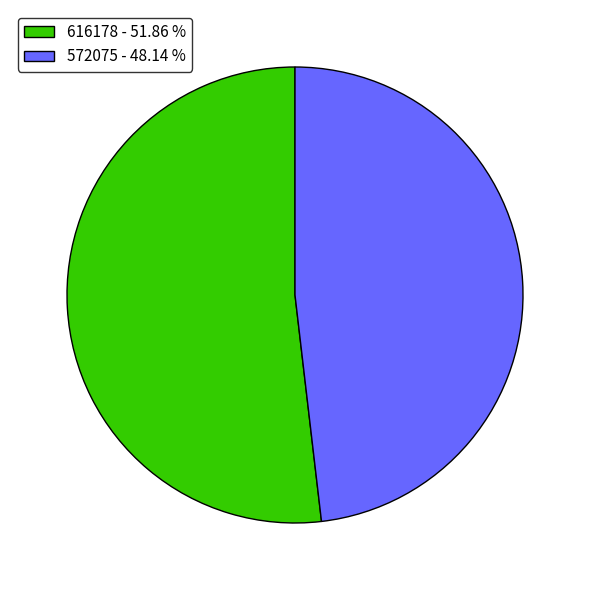

Combined, do 616178 and 572075 account for over 50%?

Yes